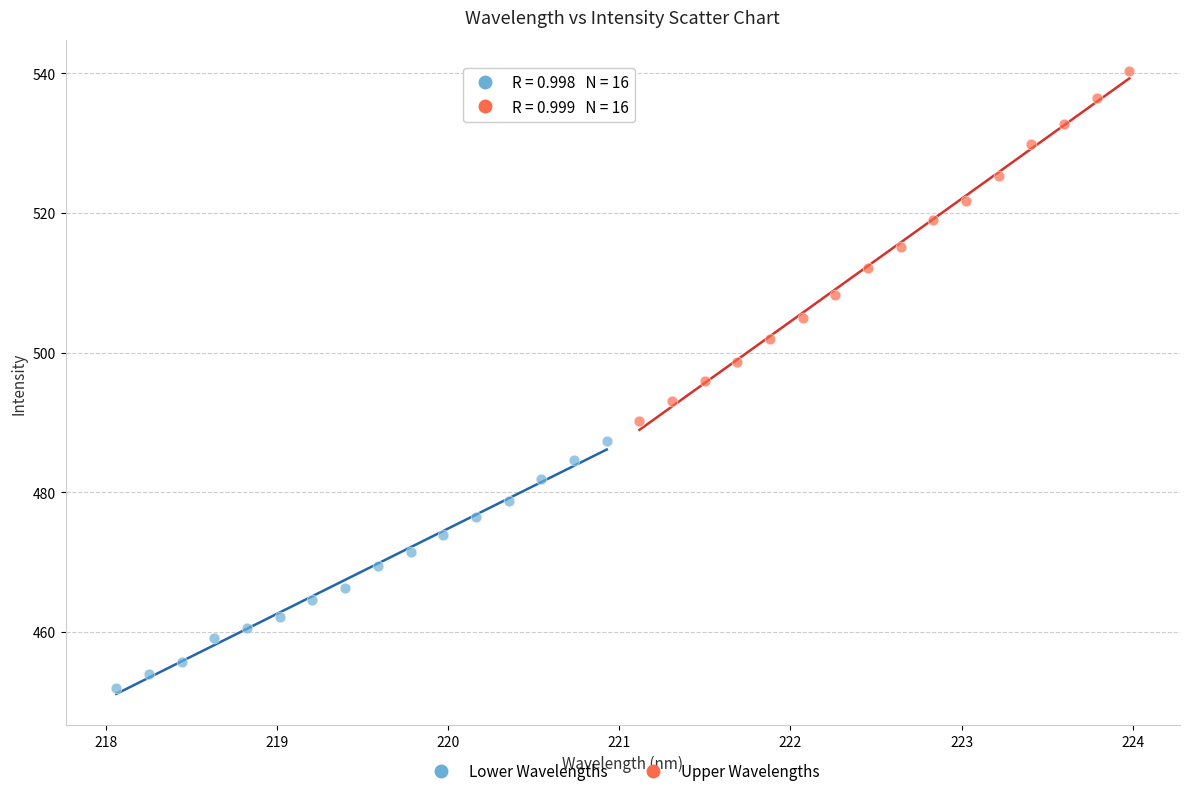

What are all the series names shown in the legend?

Lower Wavelengths, Upper Wavelengths